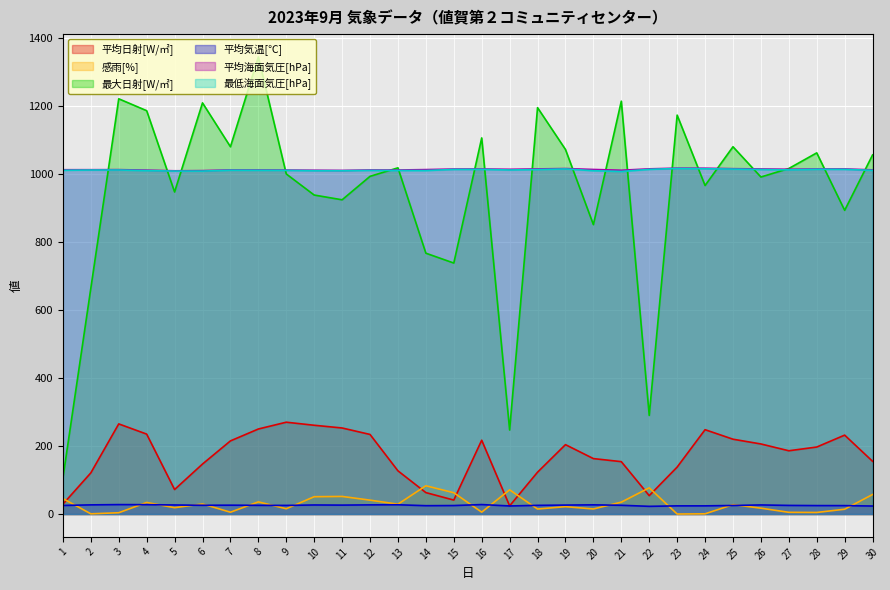

At which category does the chart reach its minimum across all series?

23